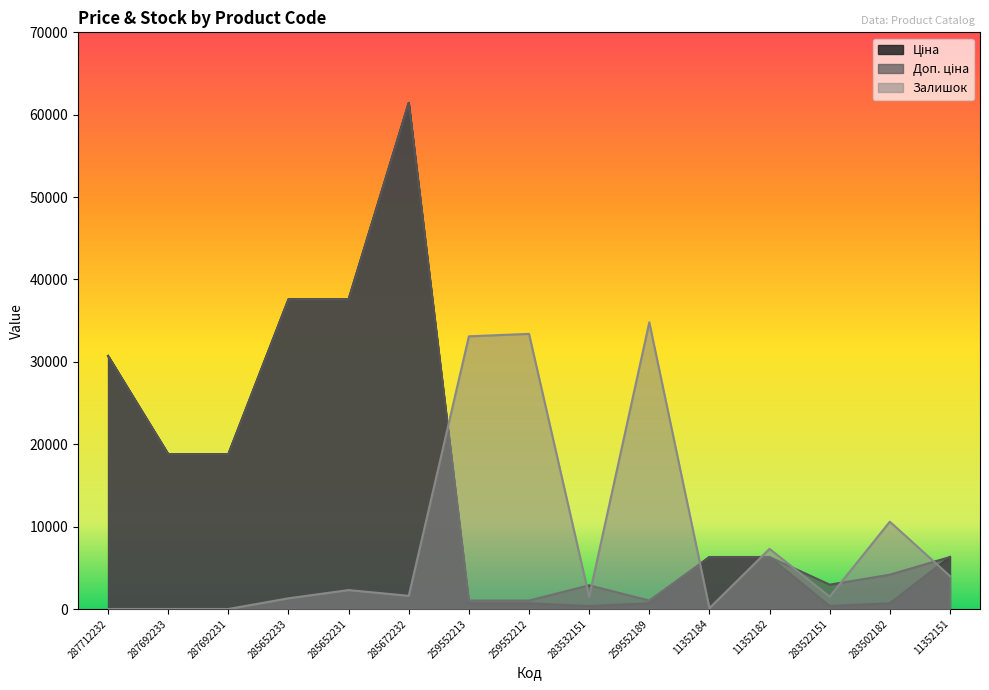

Does the chart have visible grid lines?

No